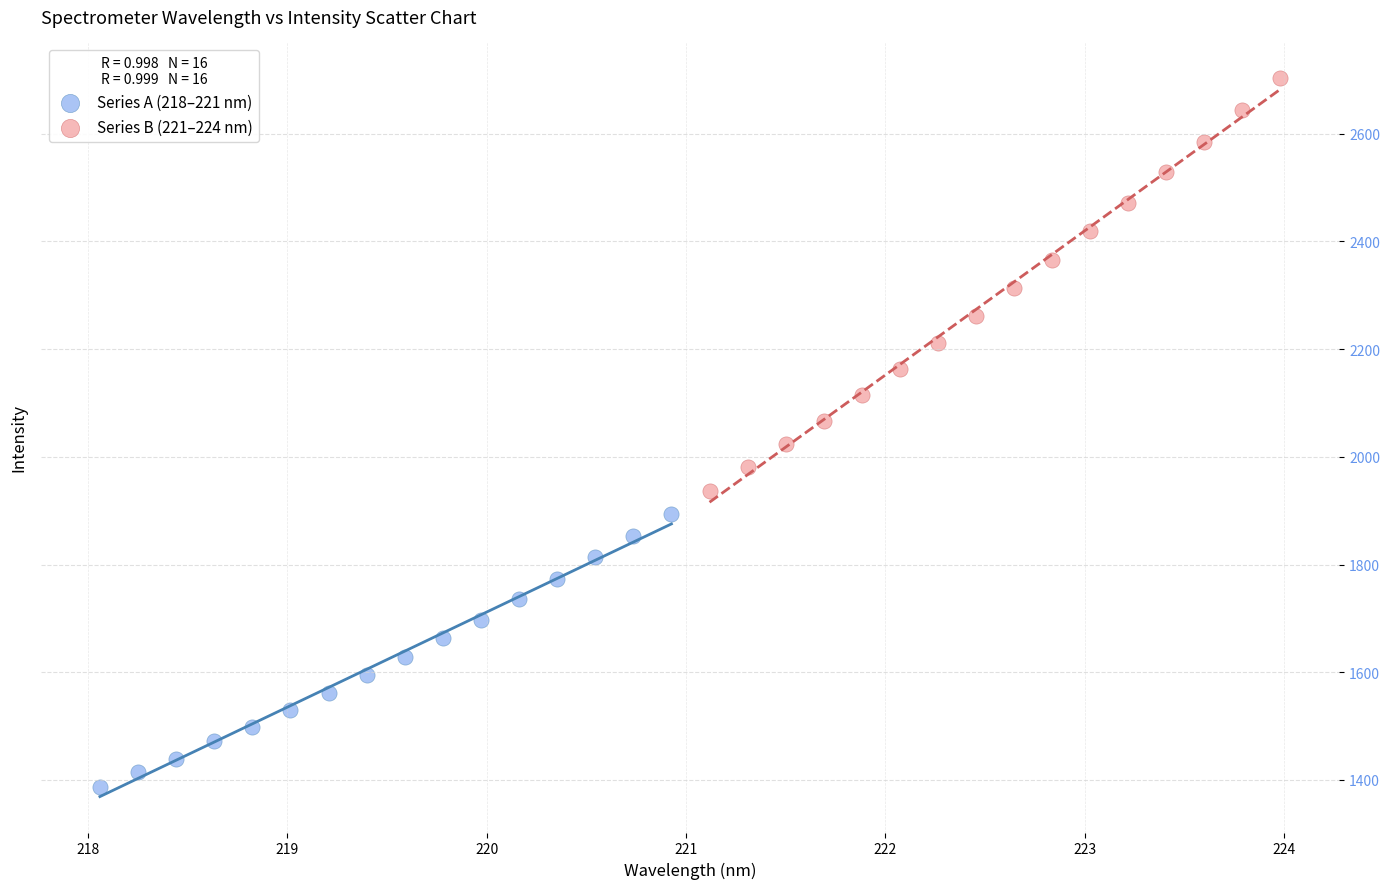

Which series reaches the minimum Y coordinate?

Series A (218–221 nm)